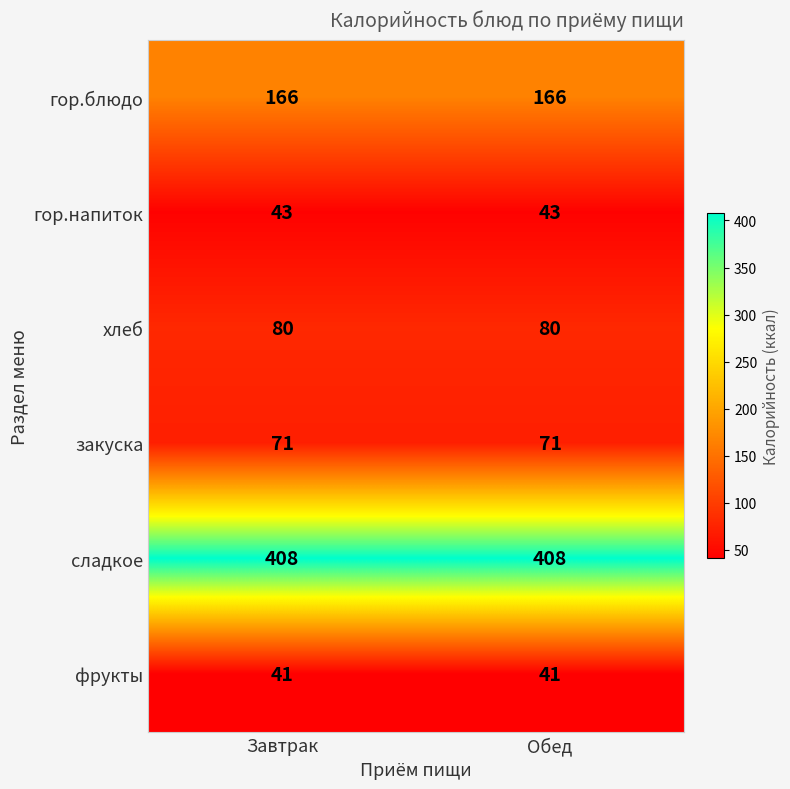

What is the greatest value displayed?

408